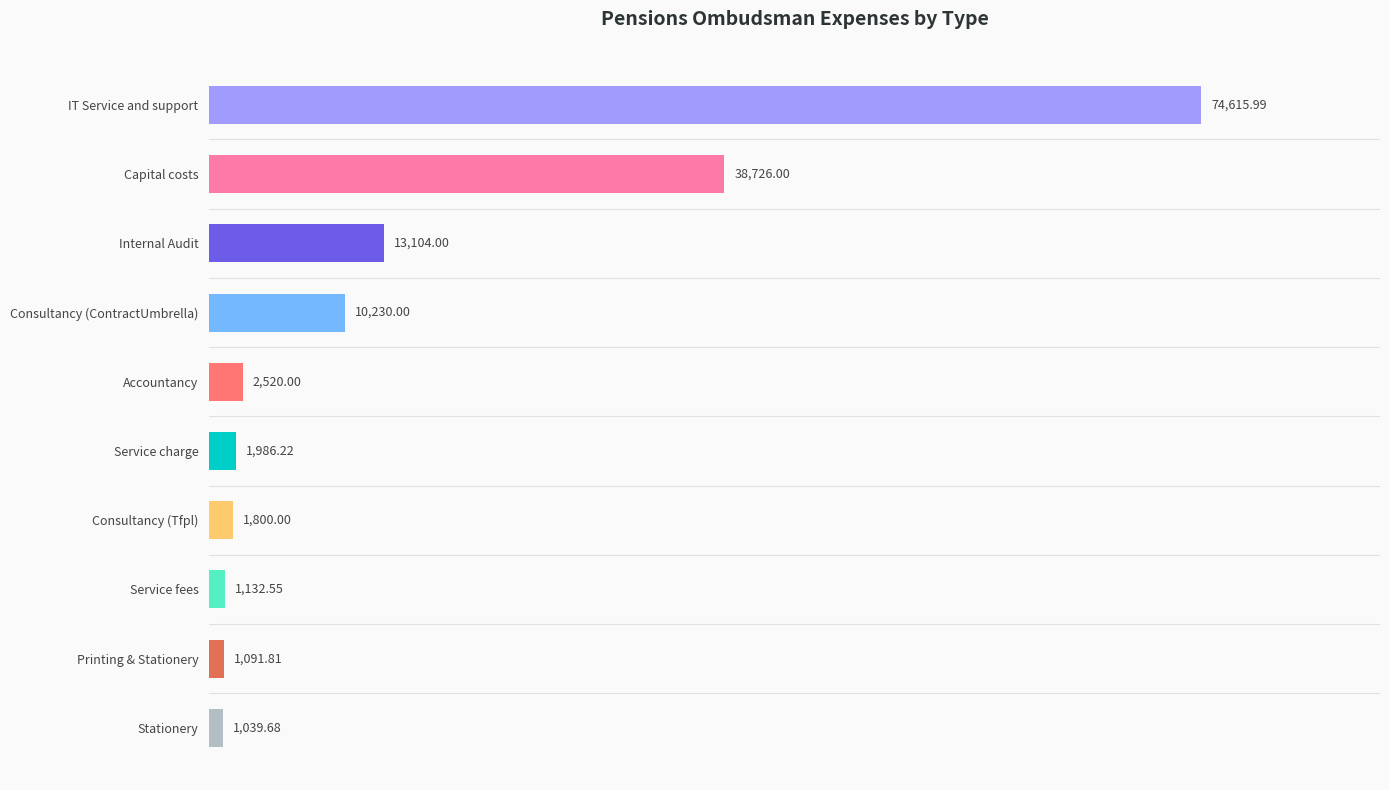

Where is the data nearest to the value 37827?

Capital costs